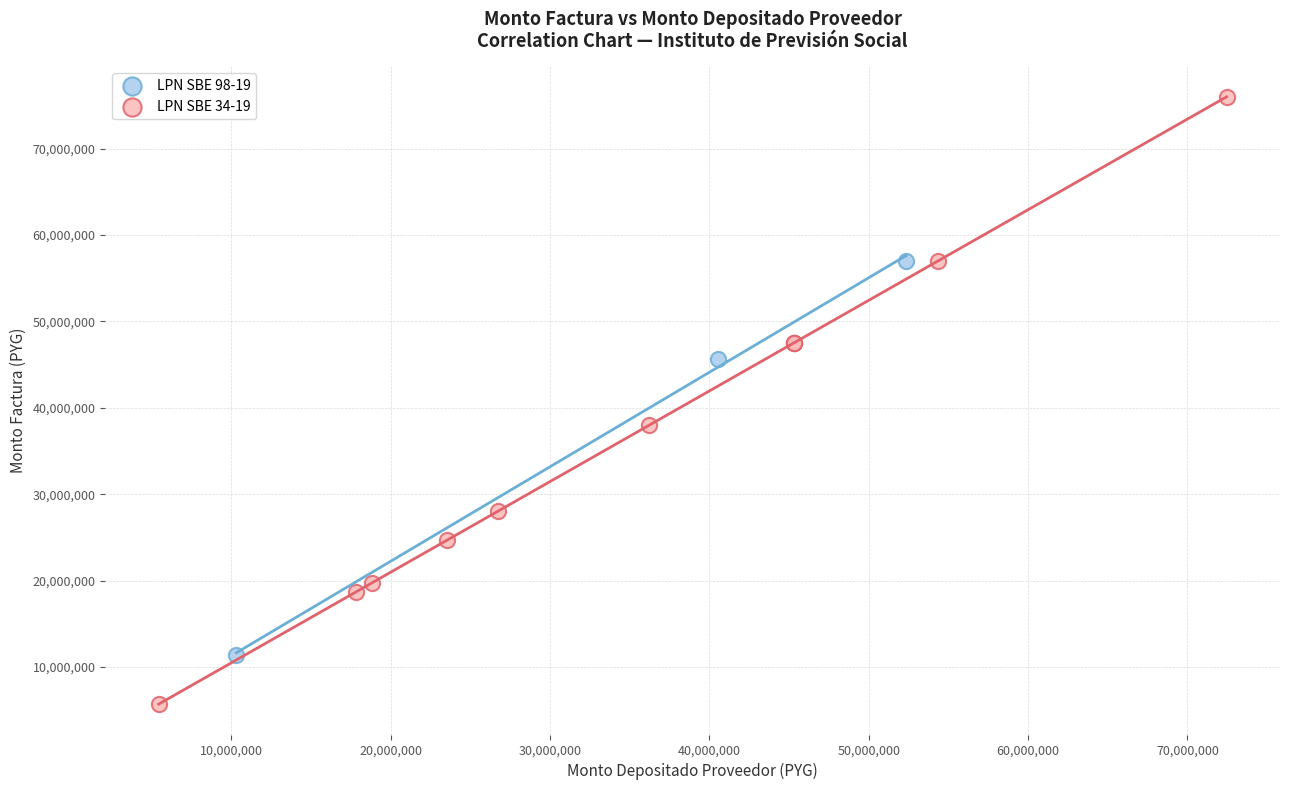

Which series reaches the minimum Y coordinate?

LPN SBE 34-19